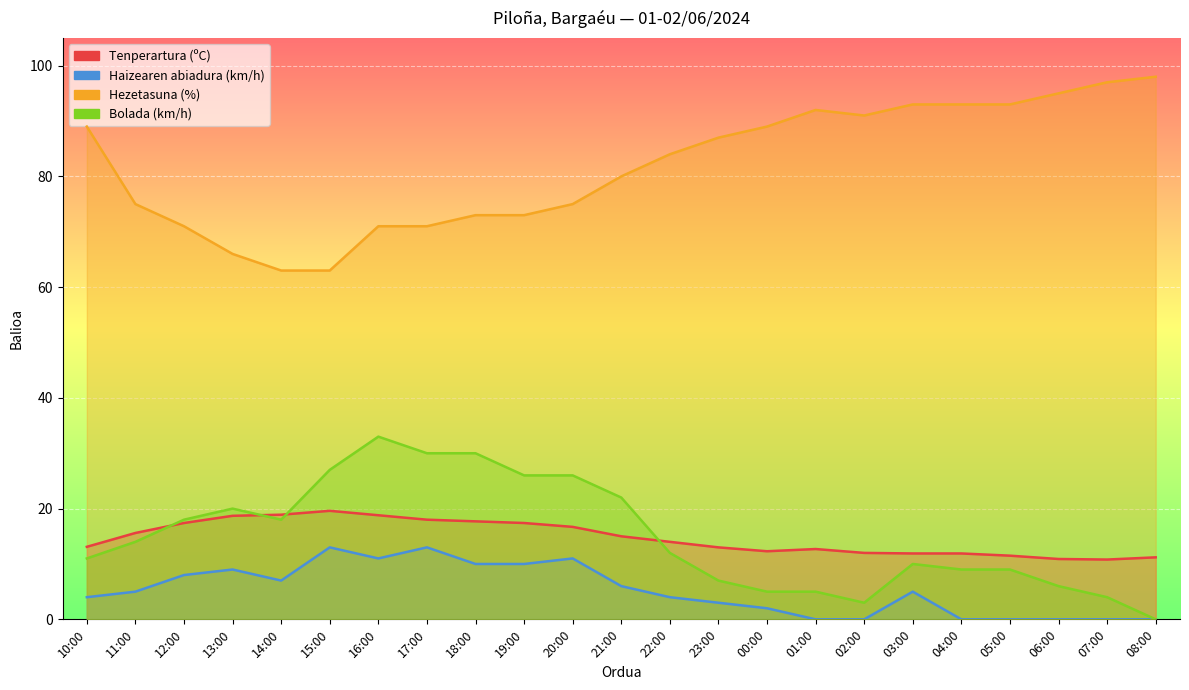

Reading left to right, list all the values displayed in this chart.

Tenperartura (ºC): 10:00=13.1	11:00=15.6	12:00=17.4	13:00=18.7	14:00=18.9	15:00=19.6	16:00=18.8	17:00=18.0	18:00=17.7	19:00=17.4	20:00=16.7	21:00=15.0	22:00=14.0	23:00=13.0	00:00=12.3	01:00=12.7	02:00=12.0	03:00=11.9	04:00=11.9	05:00=11.5	06:00=10.9	07:00=10.8	08:00=11.2
Haizearen abiadura (km/h): 10:00=4.0	11:00=5.0	12:00=8.0	13:00=9.0	14:00=7.0	15:00=13.0	16:00=11.0	17:00=13.0	18:00=10.0	19:00=10.0	20:00=11.0	21:00=6.0	22:00=4.0	23:00=3.0	00:00=2.0	01:00=0.0	02:00=0.0	03:00=5.0	04:00=0.0	05:00=0.0	06:00=0.0	07:00=0.0	08:00=0.0
Hezetasuna (%): 10:00=89.0	11:00=75.0	12:00=71.0	13:00=66.0	14:00=63.0	15:00=63.0	16:00=71.0	17:00=71.0	18:00=73.0	19:00=73.0	20:00=75.0	21:00=80.0	22:00=84.0	23:00=87.0	00:00=89.0	01:00=92.0	02:00=91.0	03:00=93.0	04:00=93.0	05:00=93.0	06:00=95.0	07:00=97.0	08:00=98.0
Bolada (km/h): 10:00=11.0	11:00=14.0	12:00=18.0	13:00=20.0	14:00=18.0	15:00=27.0	16:00=33.0	17:00=30.0	18:00=30.0	19:00=26.0	20:00=26.0	21:00=22.0	22:00=12.0	23:00=7.0	00:00=5.0	01:00=5.0	02:00=3.0	03:00=10.0	04:00=9.0	05:00=9.0	06:00=6.0	07:00=4.0	08:00=0.0